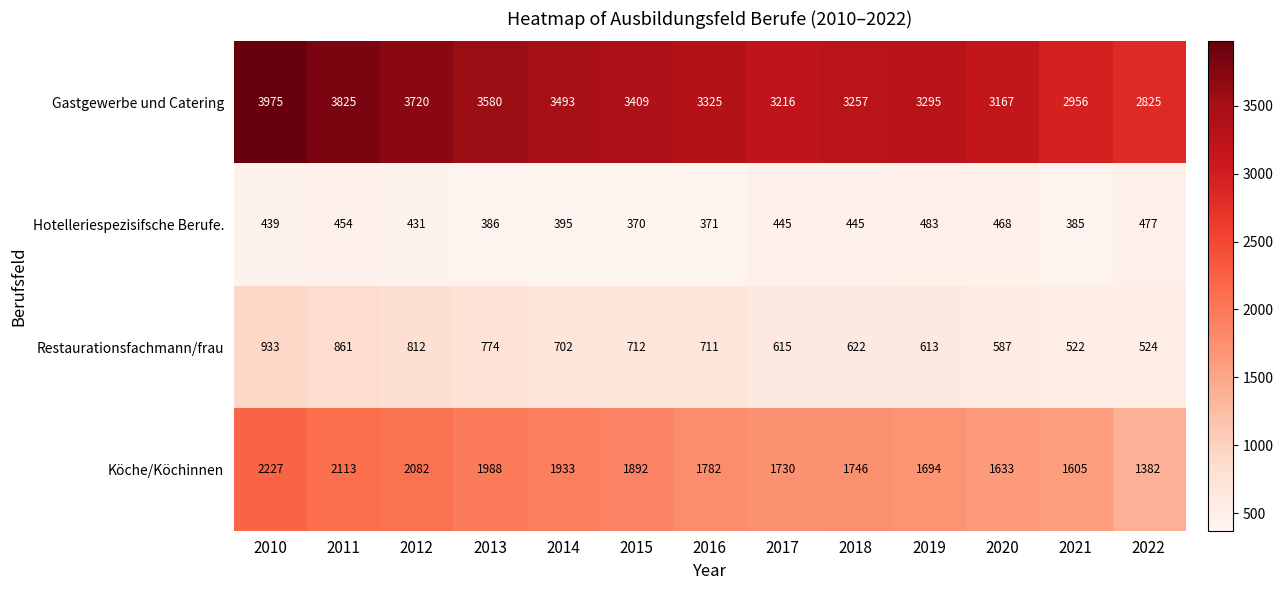

What is the greatest value displayed?

3975